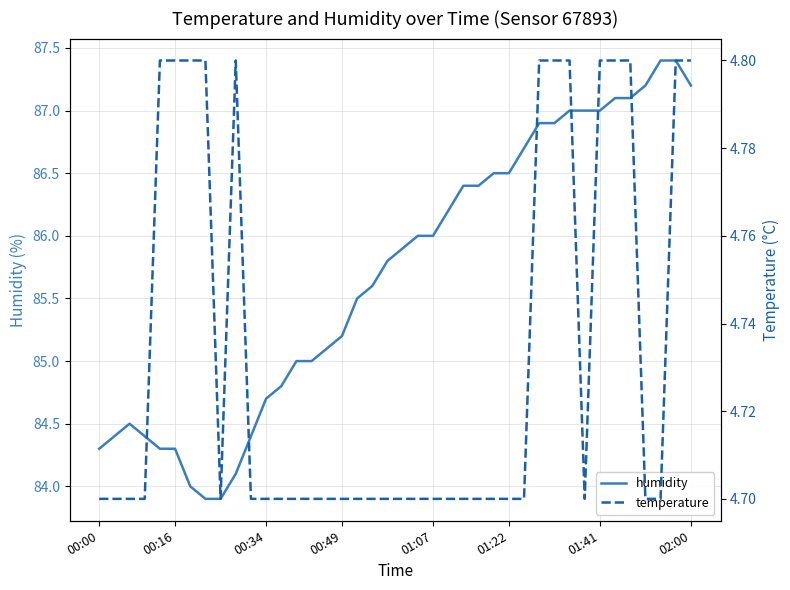

The humidity series shows 85.2 at 00:49. True or false?

True